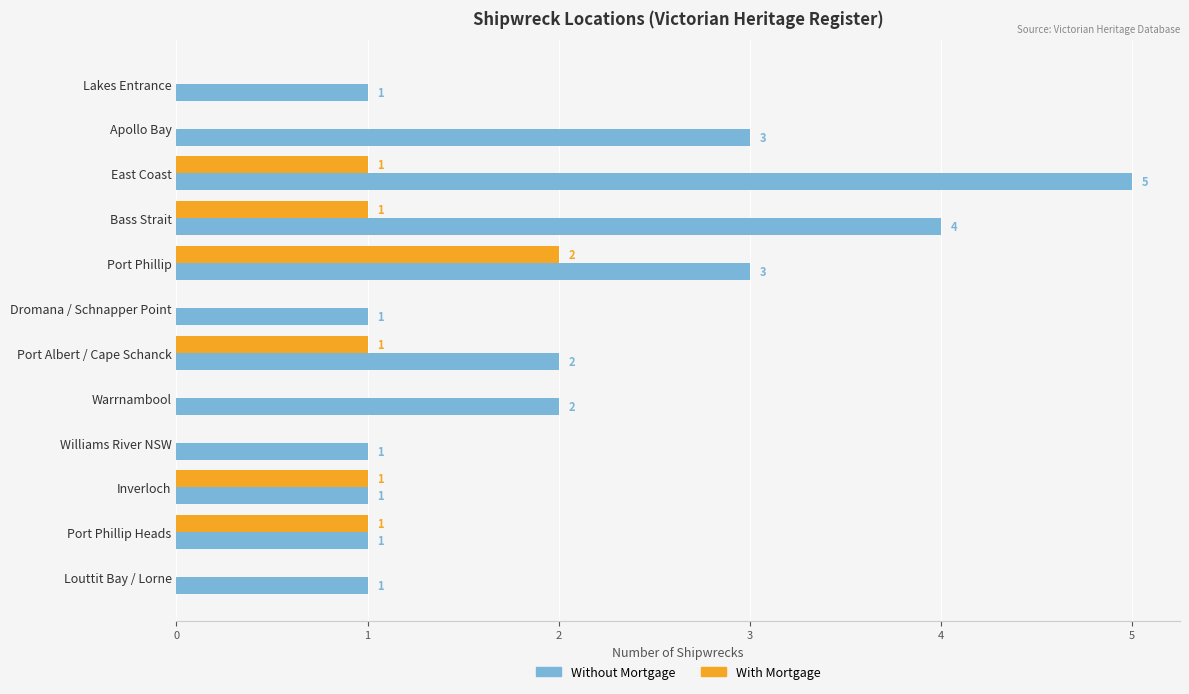

The value of Without Mortgage at Port Phillip is 4. True or false?

False